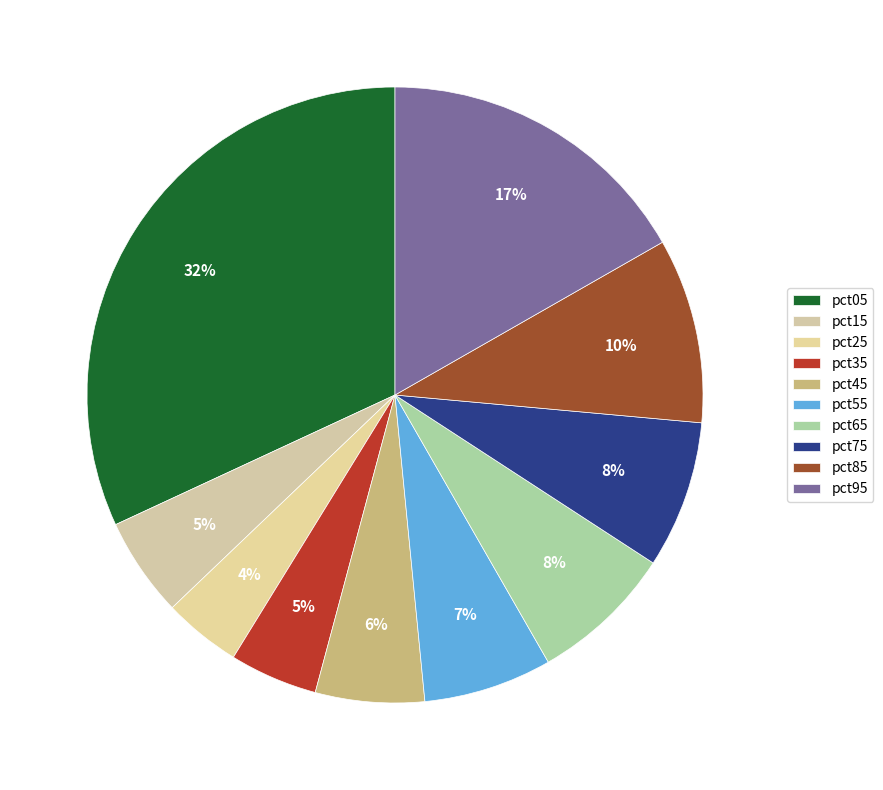

Count the number of slices in the pie.

10